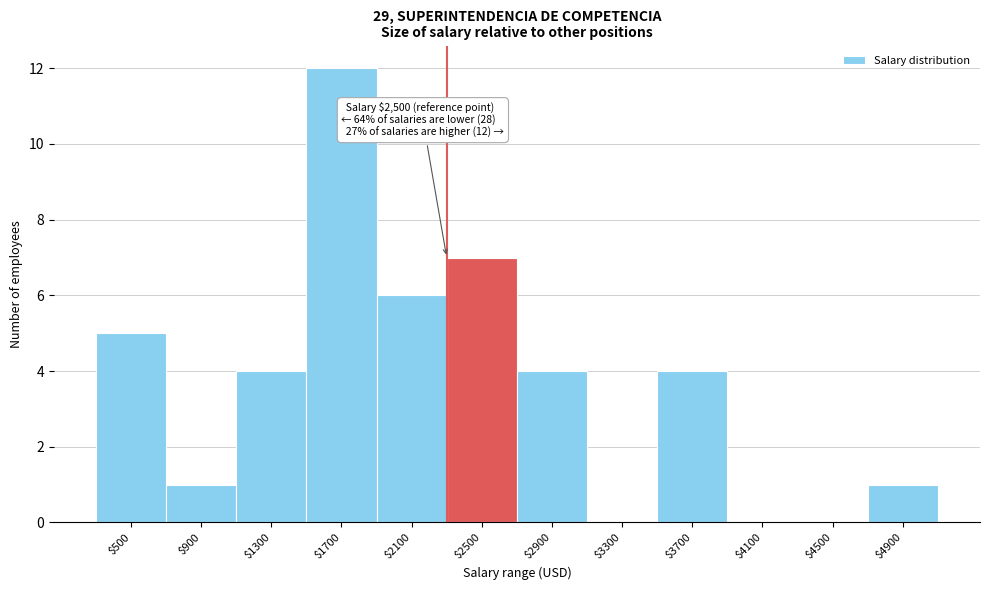

What is the greatest value displayed?

12